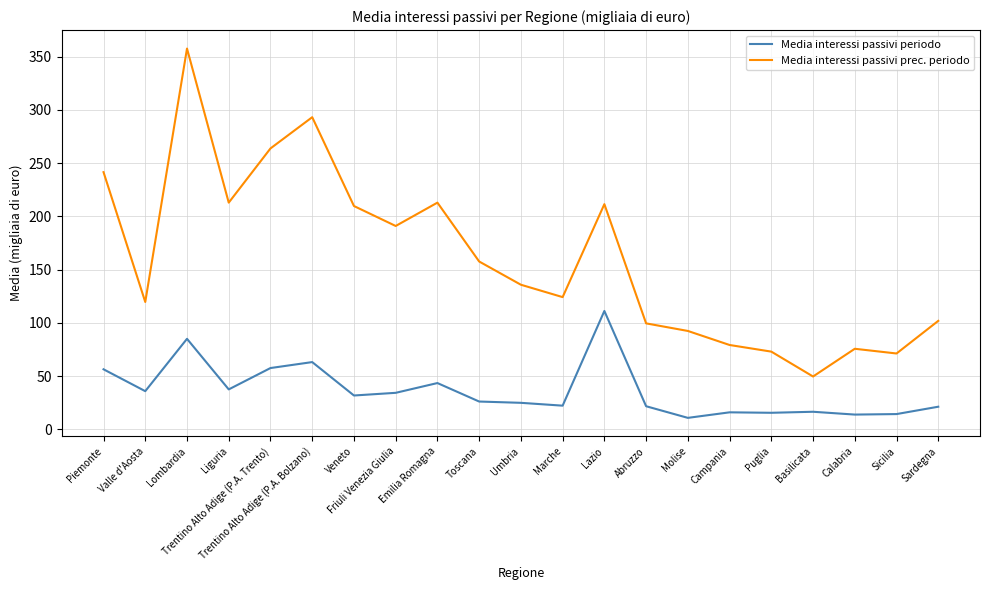

Is the value of Media interessi passivi prec. periodo at Friuli Venezia Giulia greater than the value of Media interessi passivi periodo at Veneto?

Yes